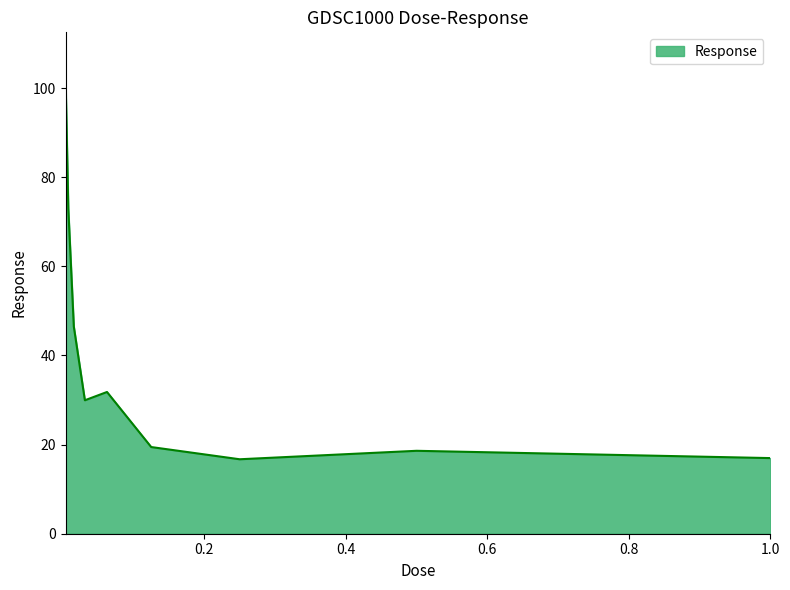

What is the difference between the maximum and minimum values?

85.6